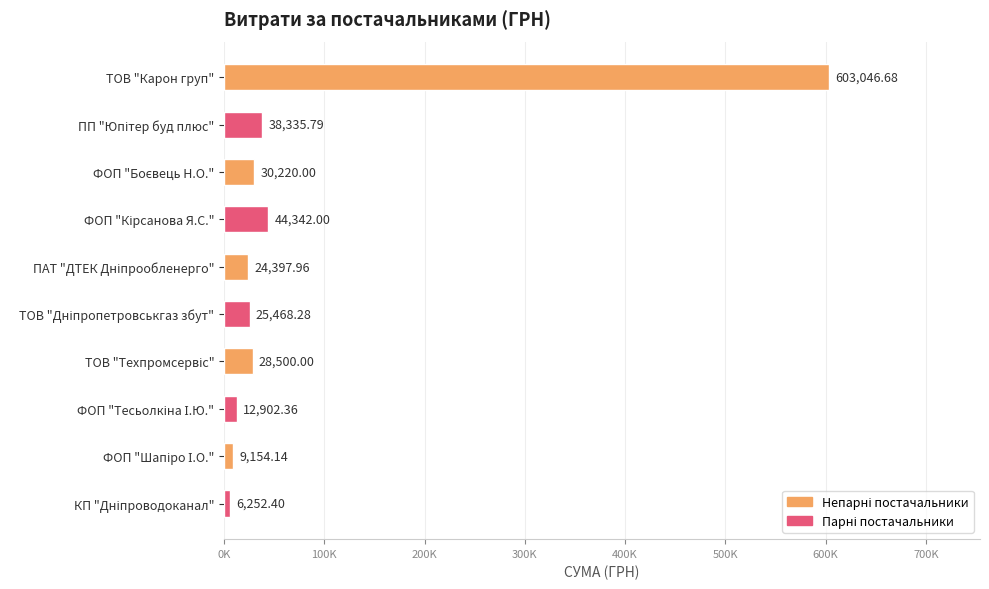

Does the chart contain any negative values?

No